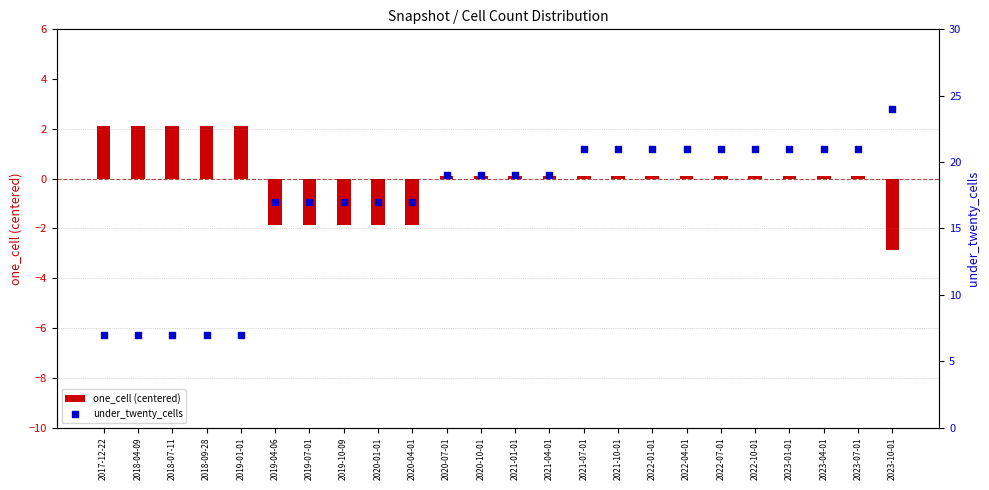

What is the total value across all series at 2023-04-01?

21.1